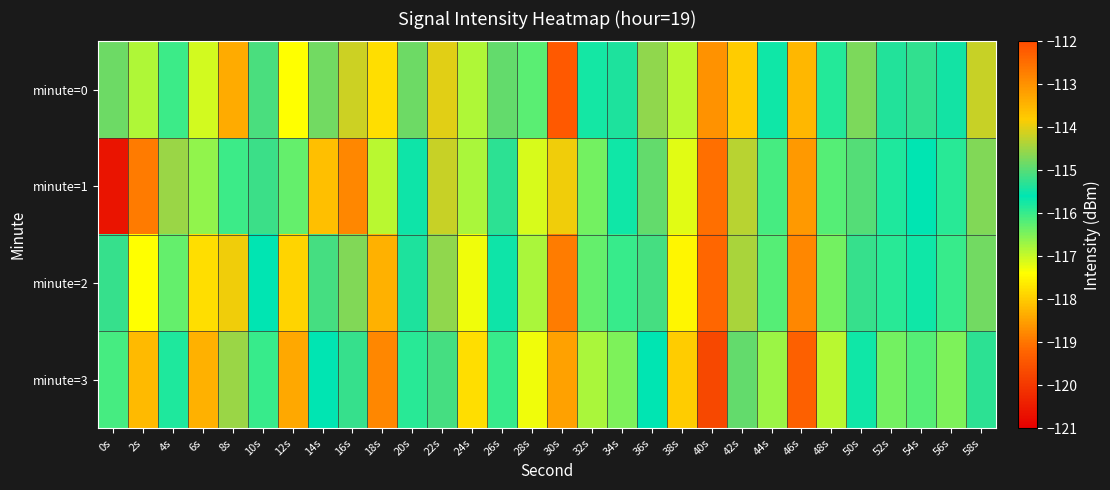

What is the smallest value displayed?

-120.6